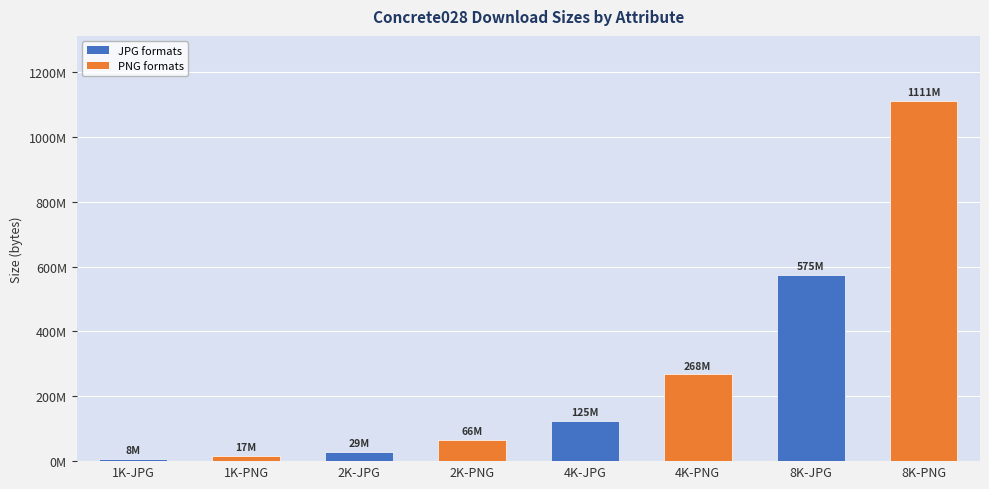

Does the chart contain any negative values?

No